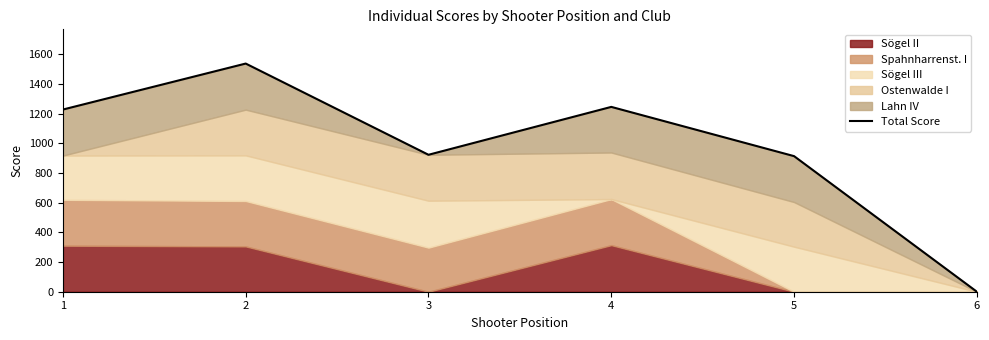

What is the ratio of the value at 5 to the value at 2?

0.6